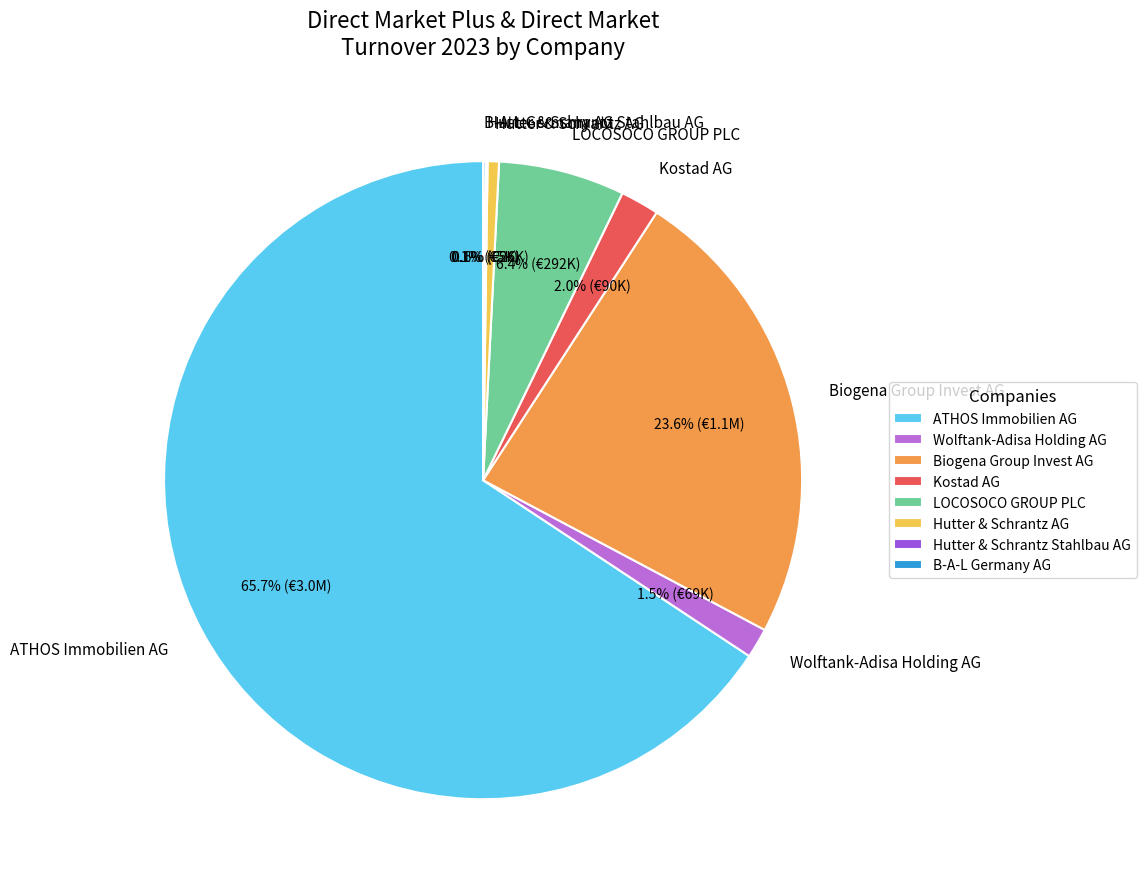

To the nearest percent, what is the average slice percentage?

12%